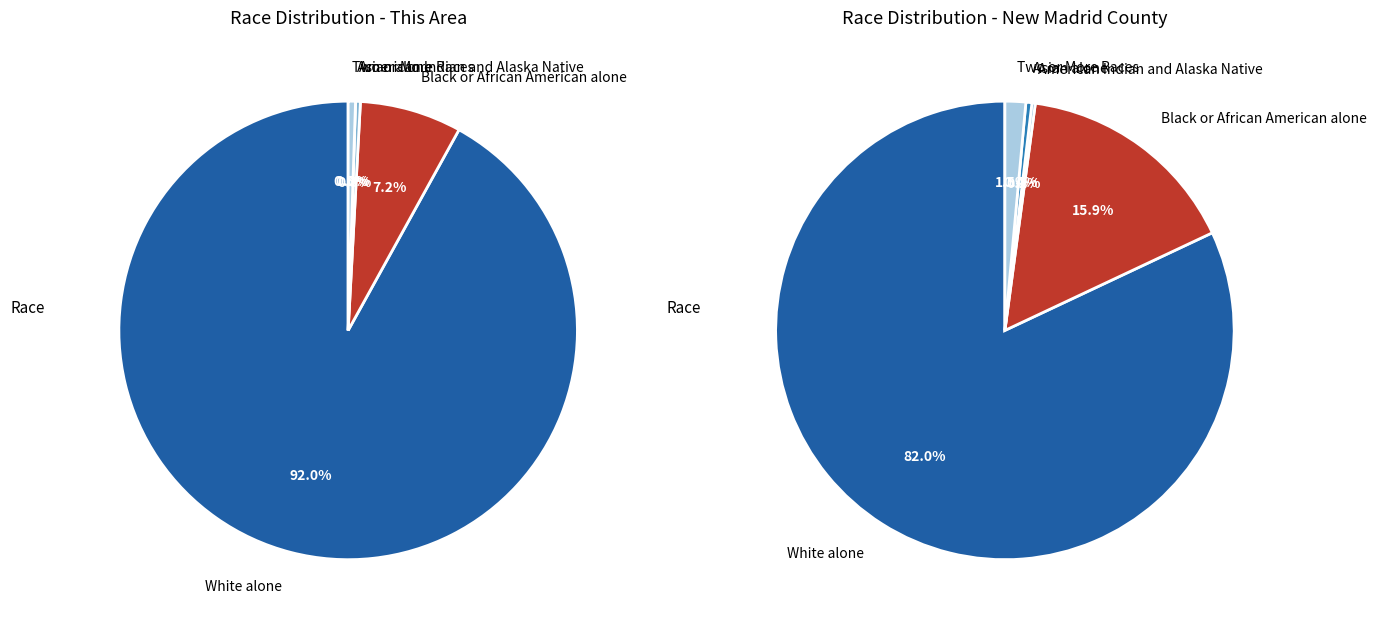

Rank the series by their average value, from highest to lowest.

New Madrid County, This Area